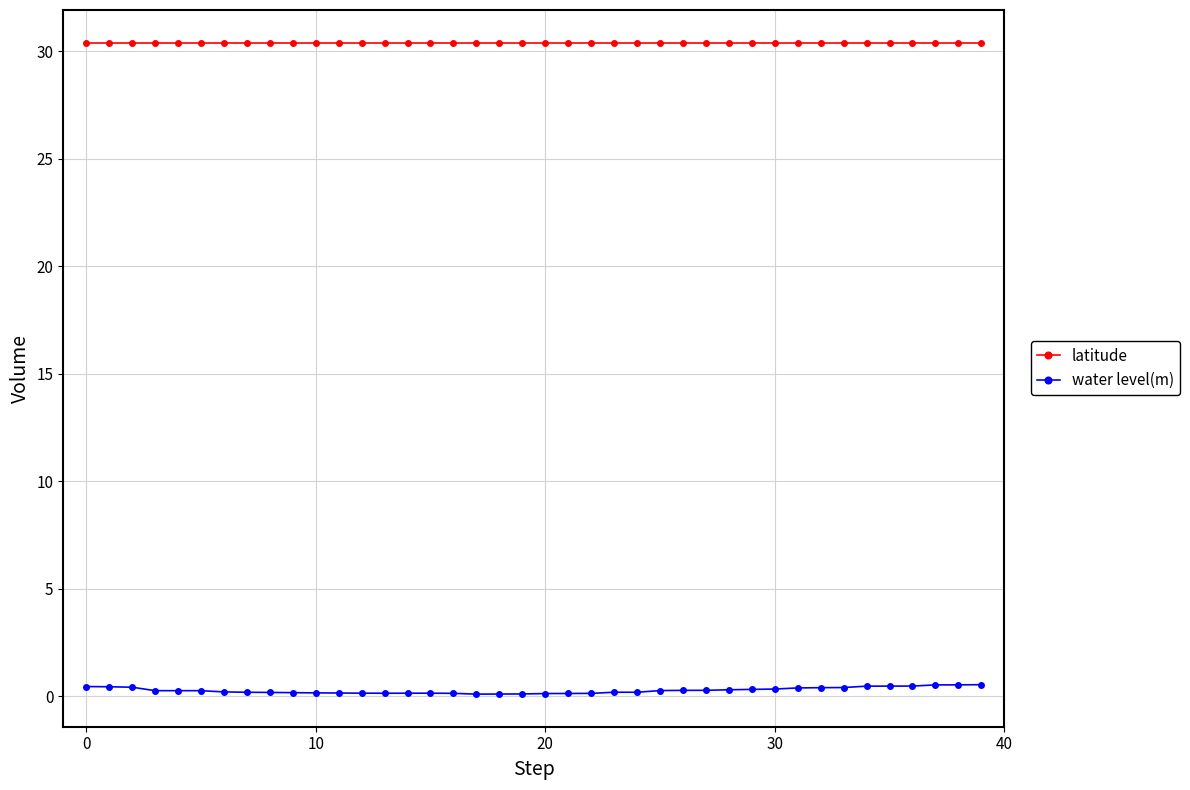

What is the maximum value shown in the chart?

30.4